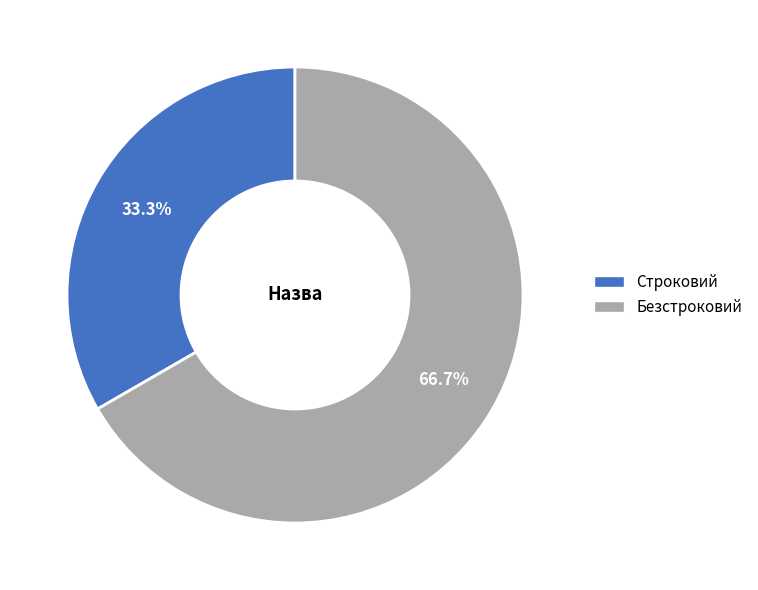

Count the number of slices in the pie.

2